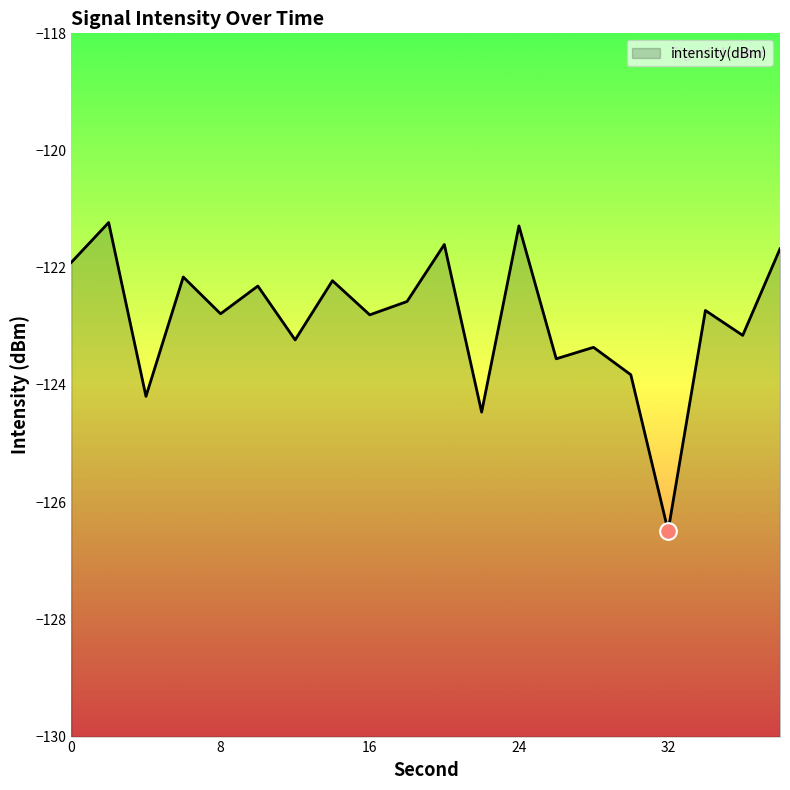

What is the difference between the maximum and minimum values?

5.3